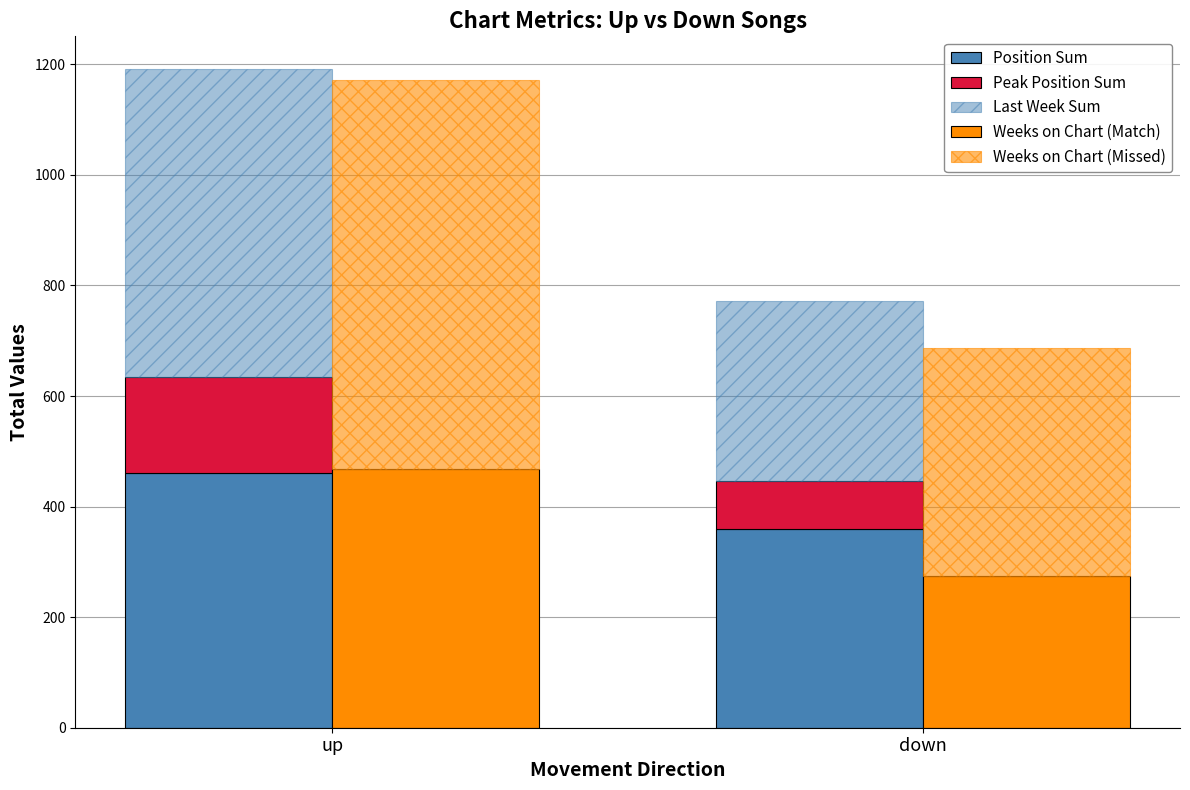

What is the total value across all series at up?

2362